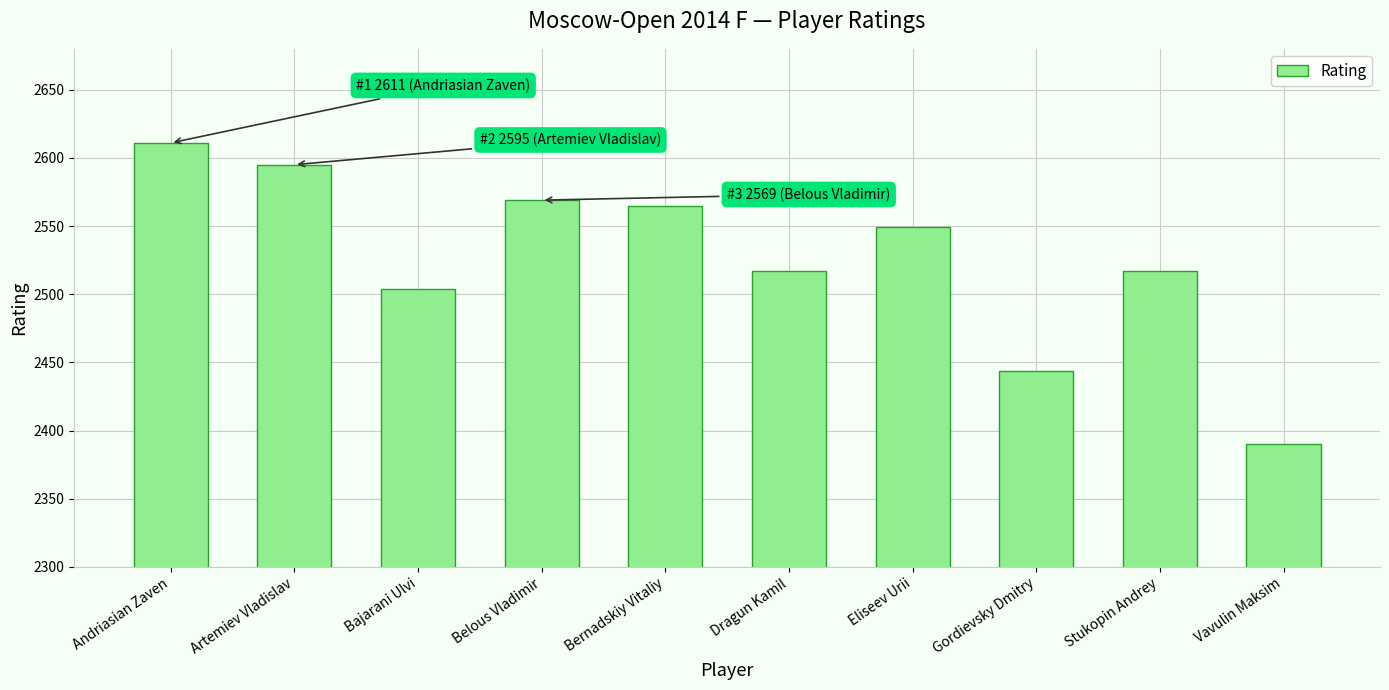

What is the sum of all values?

25261